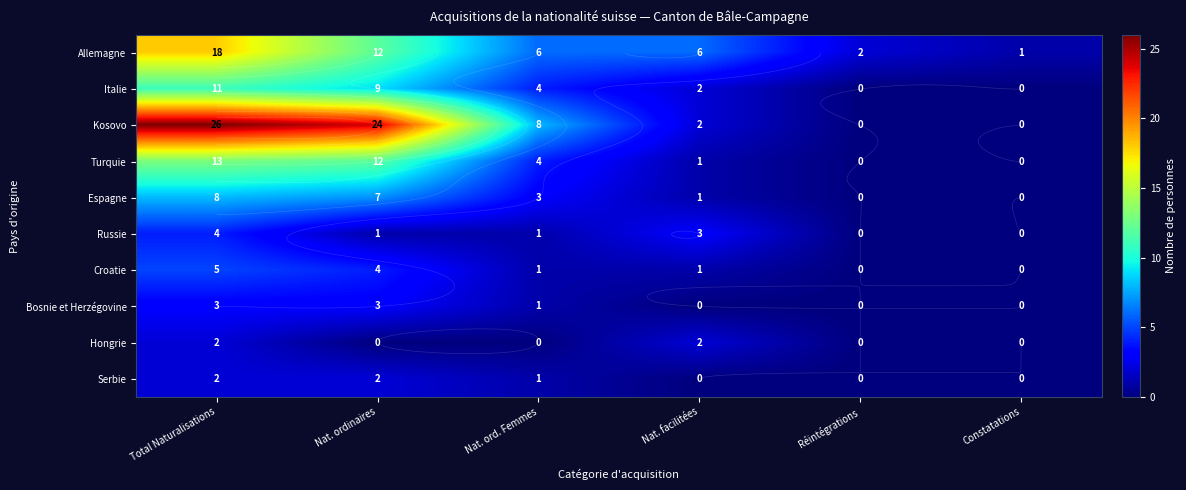

What is the lowest value of the Allemagne series?

1